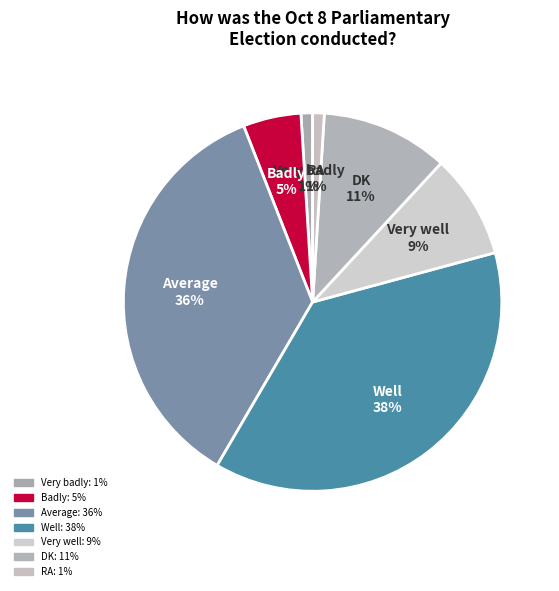

Is the sum of DK and Badly greater than half?

No